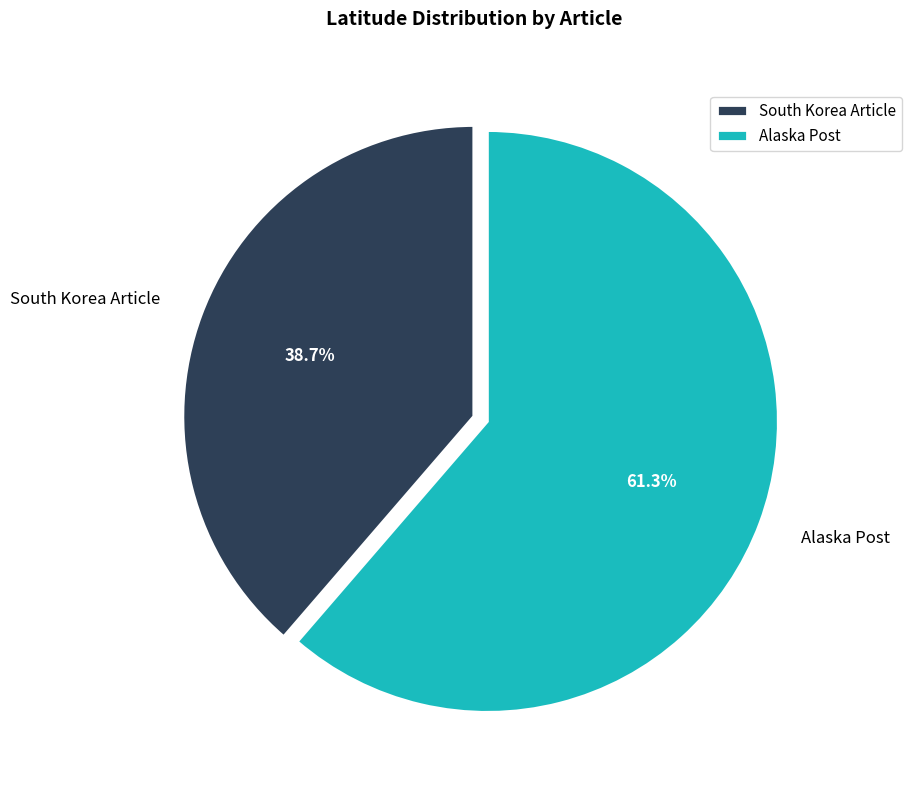

To the nearest percent, what is the difference between the largest and smallest slice percentages?

23%